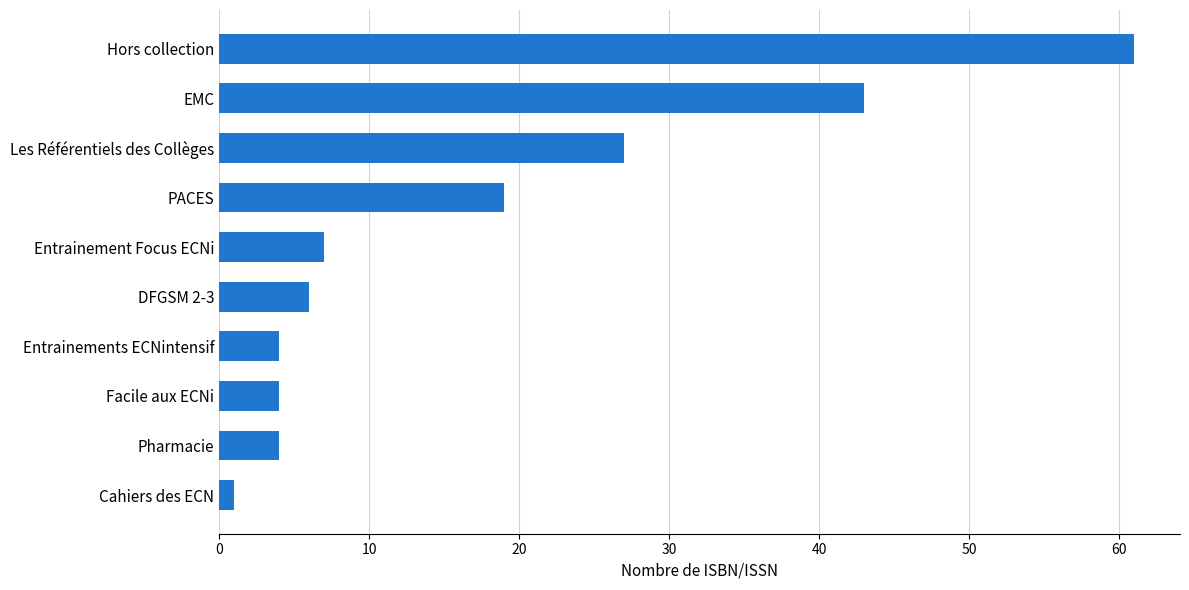

What is the label of the 4th bar from the bottom?

Entrainements ECNintensif